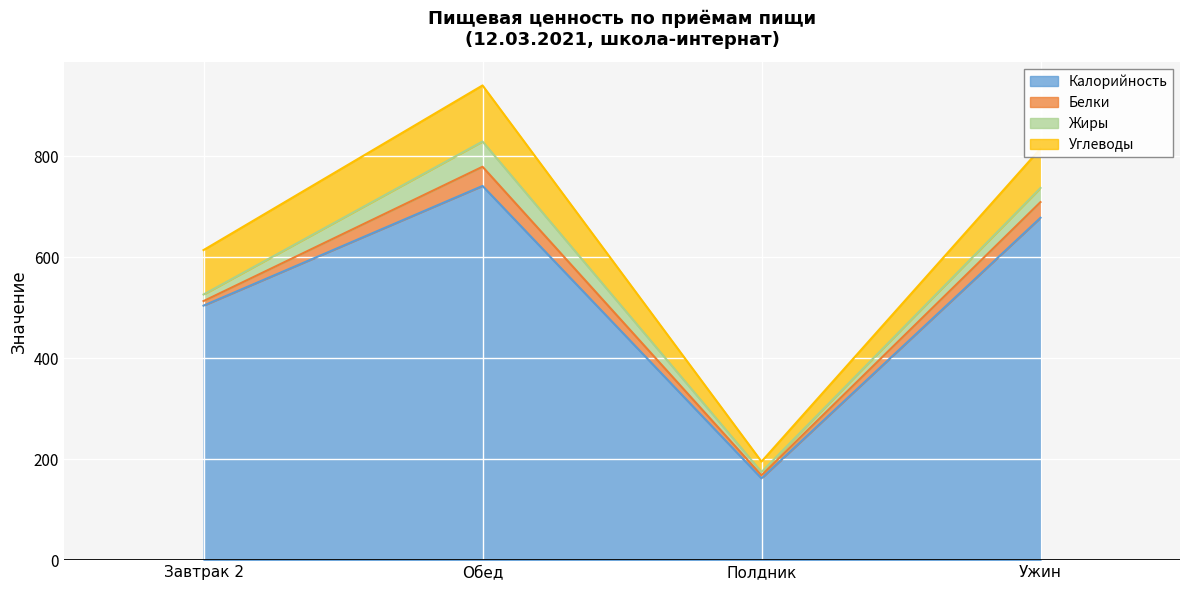

At Полдник, list the series in order from smallest to largest.

Белки, Жиры, Углеводы, Калорийность